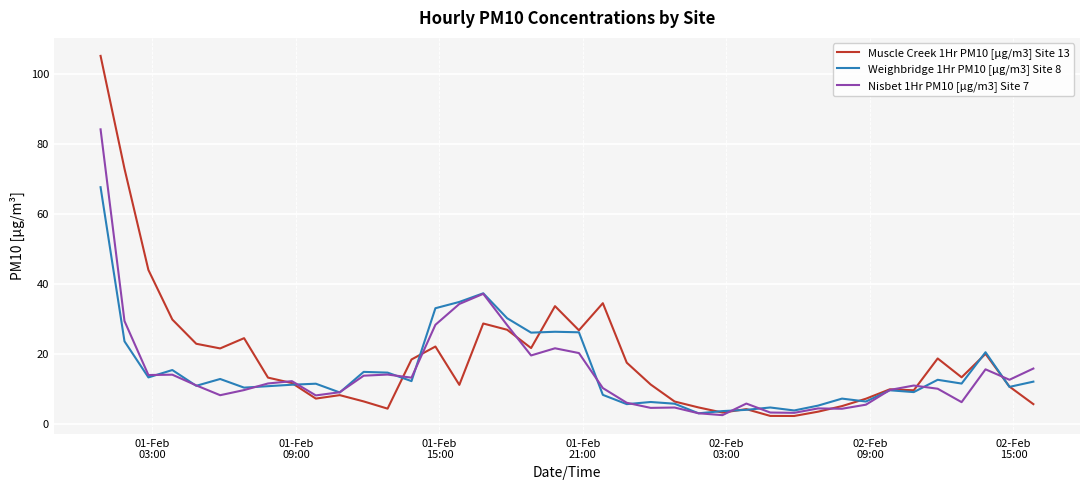

What is the smallest value displayed?

2.3